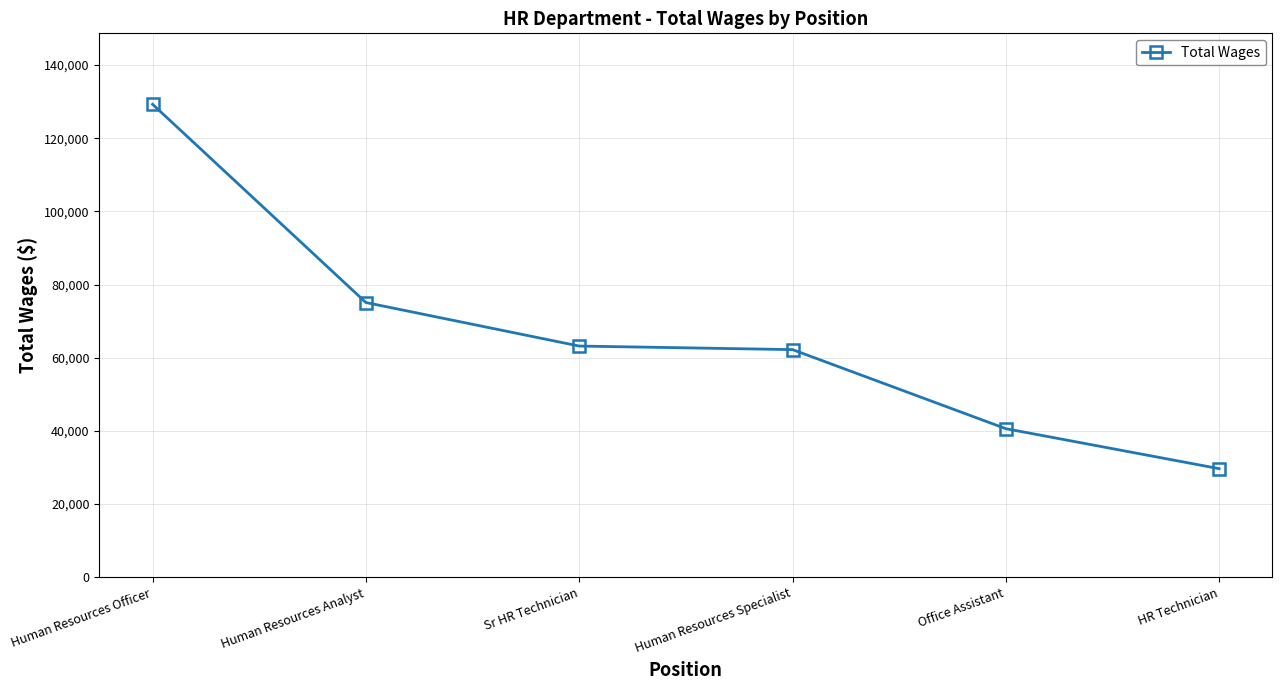

At which label is the value closest to 79472?

Human Resources Analyst